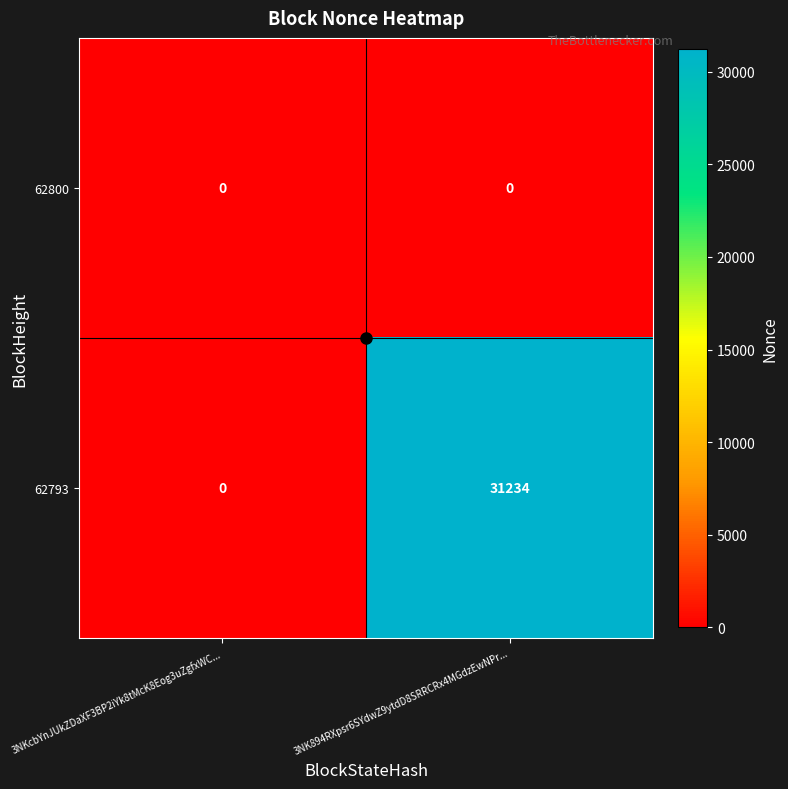

How many categories are shown in the chart?

2